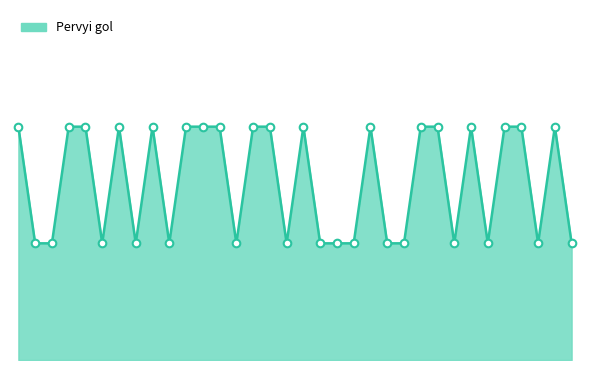

Does the chart have visible grid lines?

No